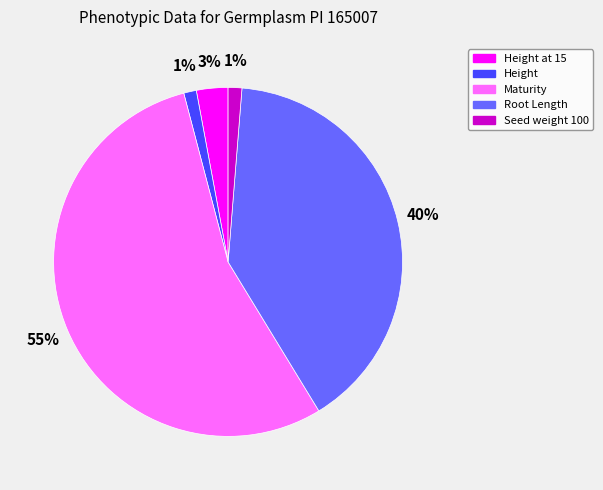

Which has a higher value, Height at 15 or Root Length?

Root Length